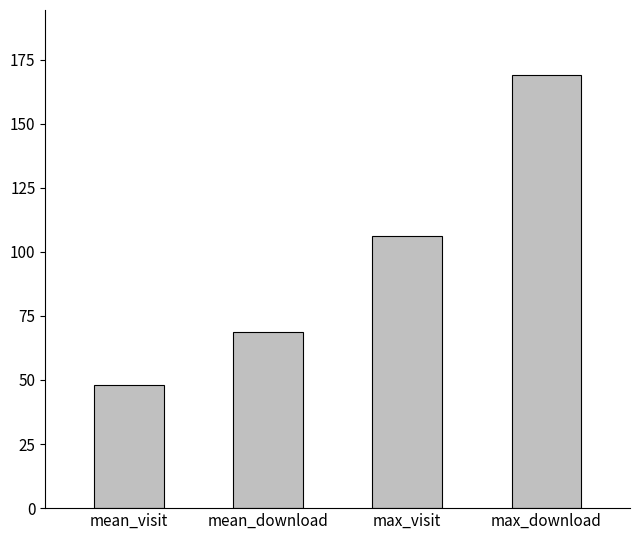

What is the minimum value shown in the chart?

48.1